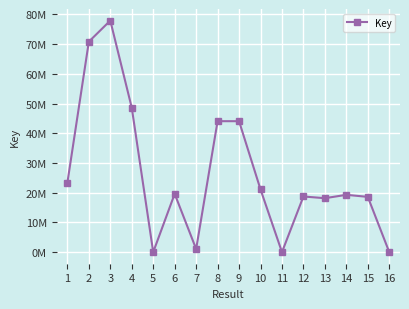

Is this an area chart (filled region under the line)?

No